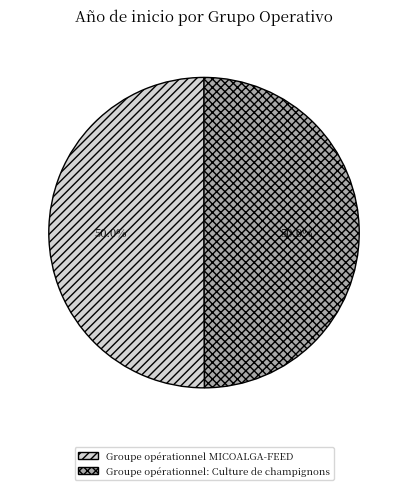

What percentage is NOT represented by Groupe opérationnel: Culture de champignons?

50.0%